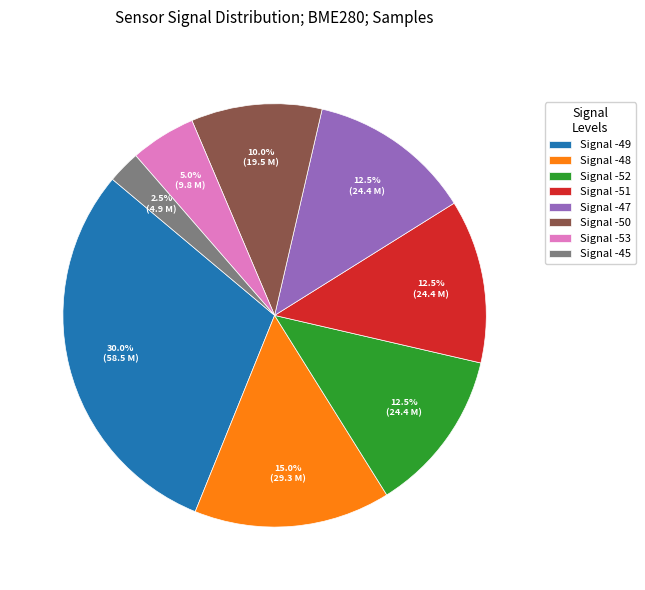

Count the number of slices in the pie.

8